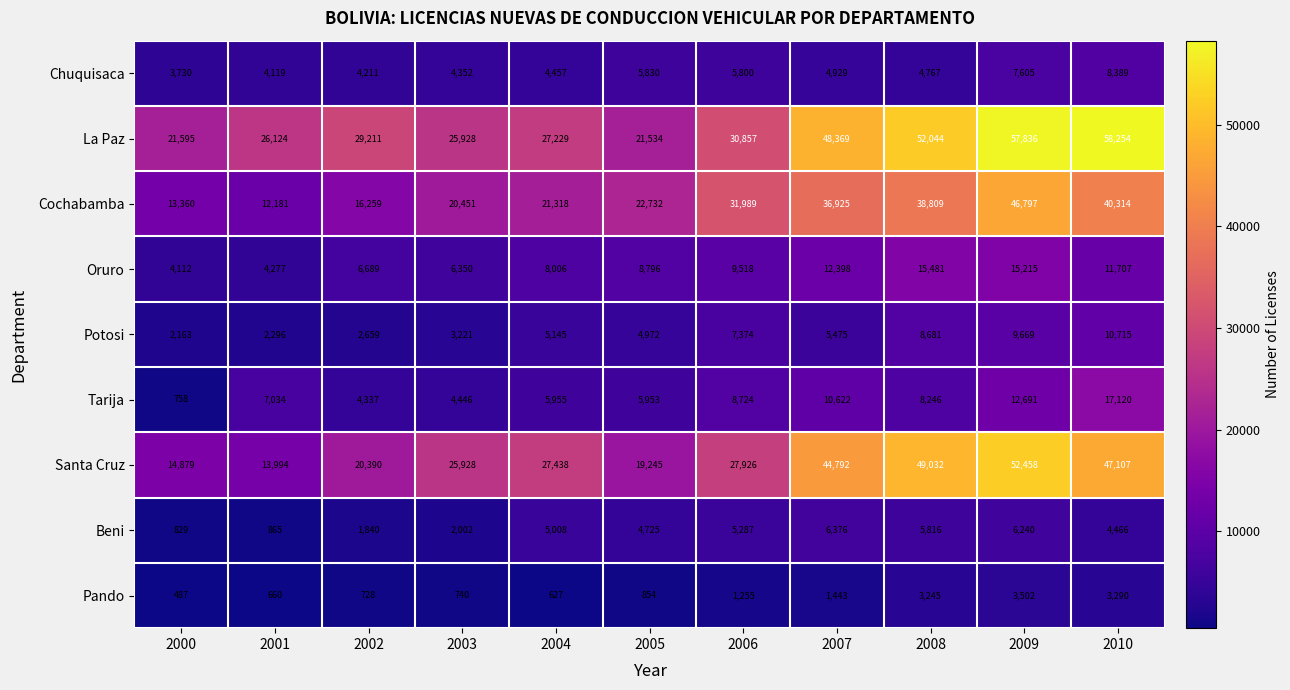

Rank the series by their maximum value, from lowest to highest.

Pando, Beni, Chuquisaca, Potosi, Oruro, Tarija, Cochabamba, Santa Cruz, La Paz